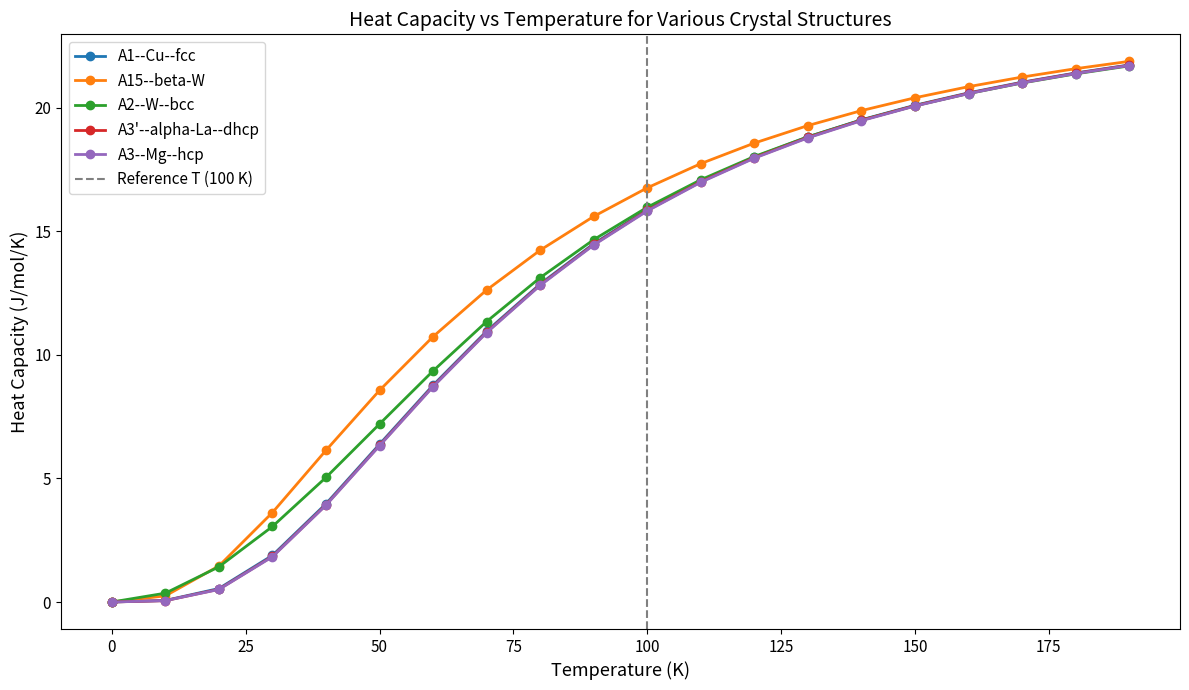

List the series in order of their peak value, highest first.

A15--beta-W, A1--Cu--fcc, A3p--alpha-La--dhcp, A3--Mg--hcp, A2--W--bcc